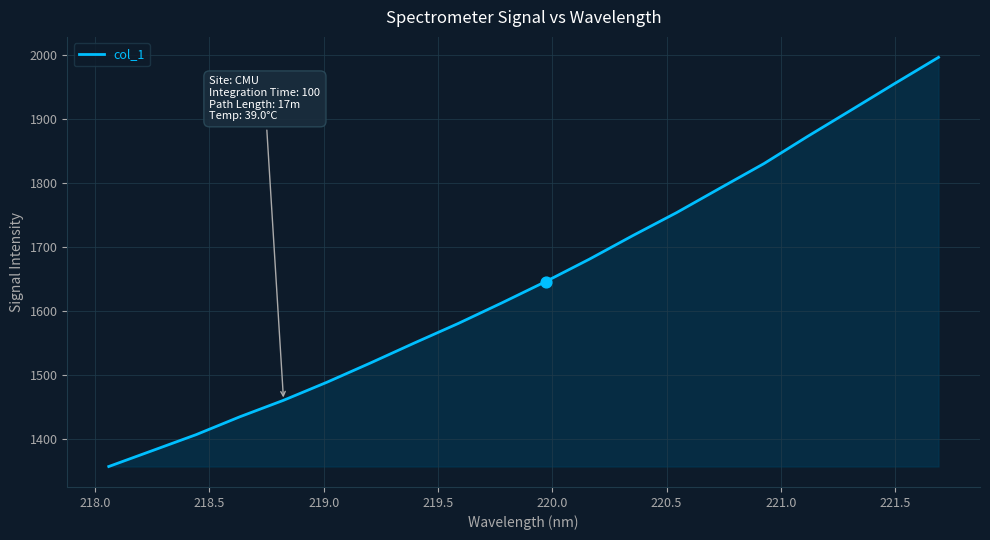

What is the maximum value shown in the chart?

1997.0